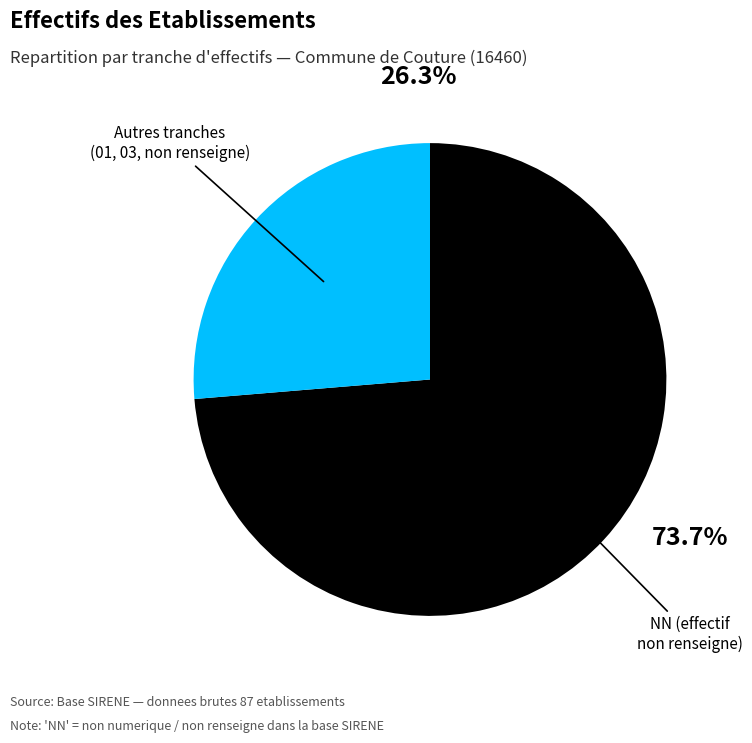

How many segments does this pie chart have?

2